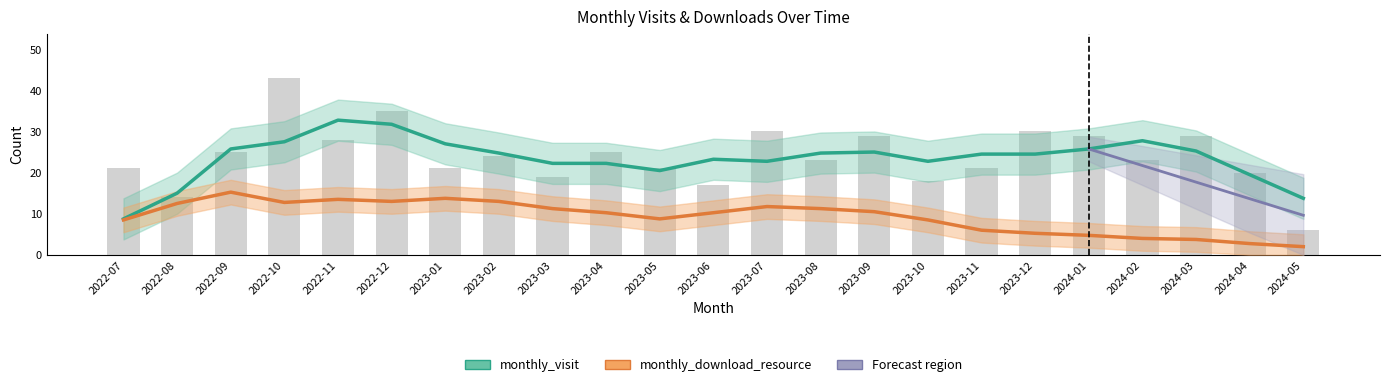

True or false: monthly_visit has a value of 36.0 at 2022-10.

False